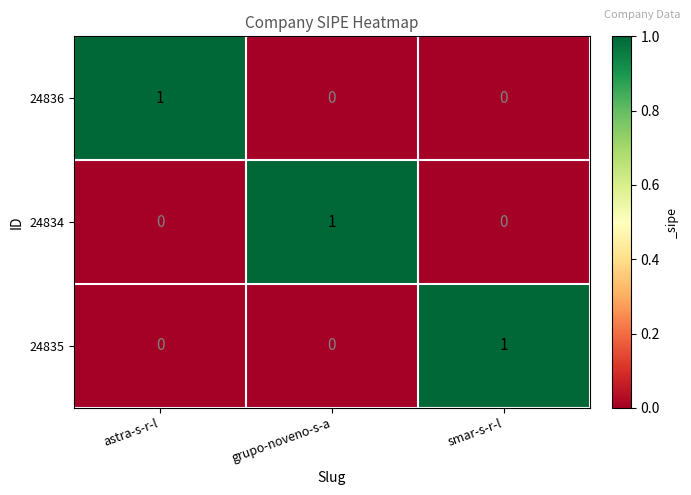

The 24835 series shows 1 at smar-s-r-l. True or false?

True